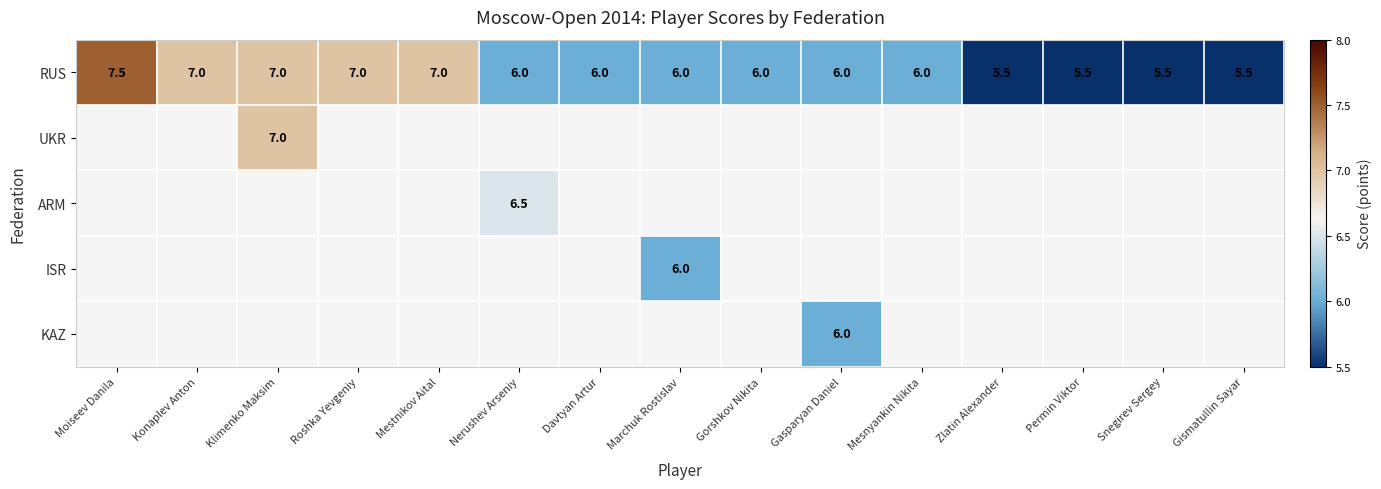

Is it true that RUS equals 3.7 at Mesnyankin Nikita?

False